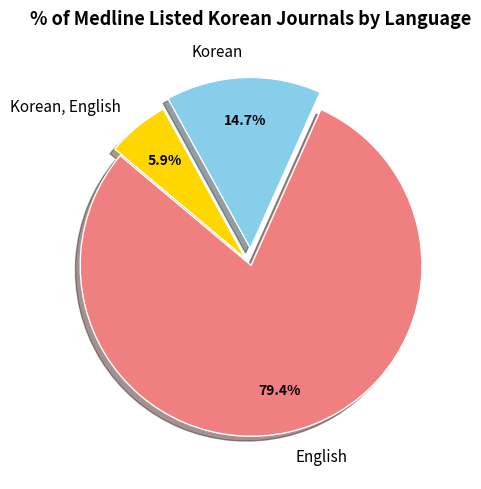

To the nearest percent, what is the combined percentage of English and Korean?

94%